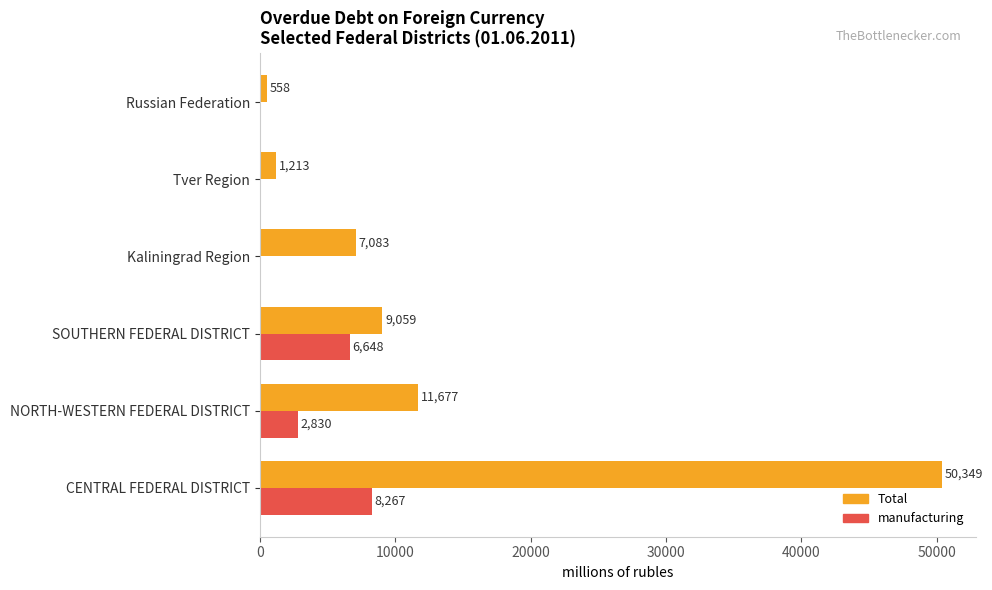

What is the sum of all Total values?

79939